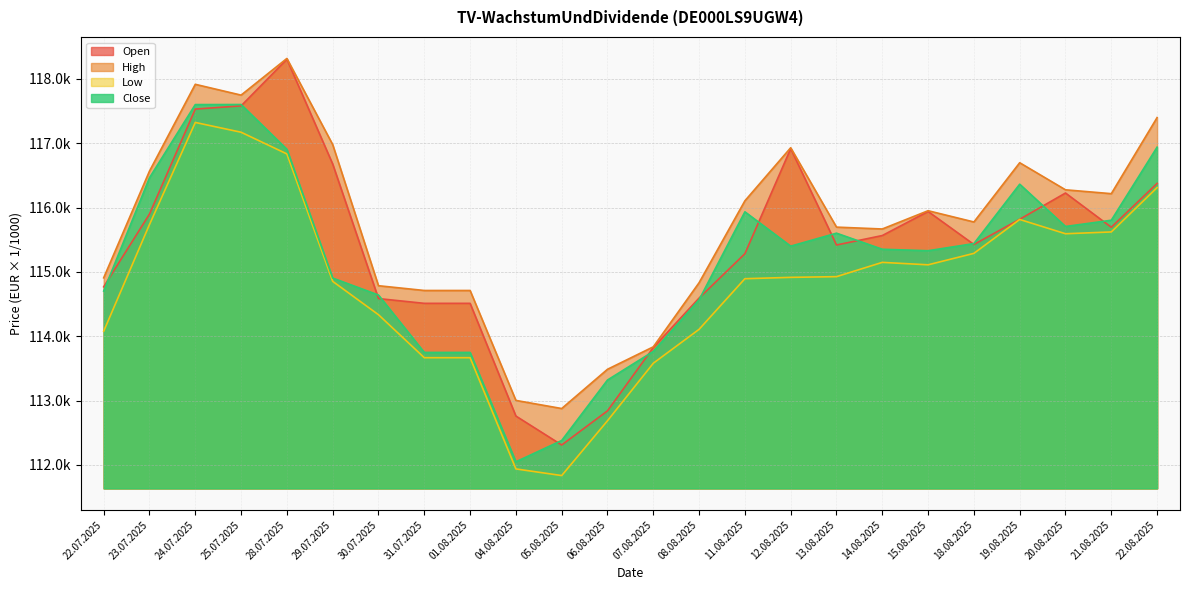

Which series has the largest total across all categories?

High